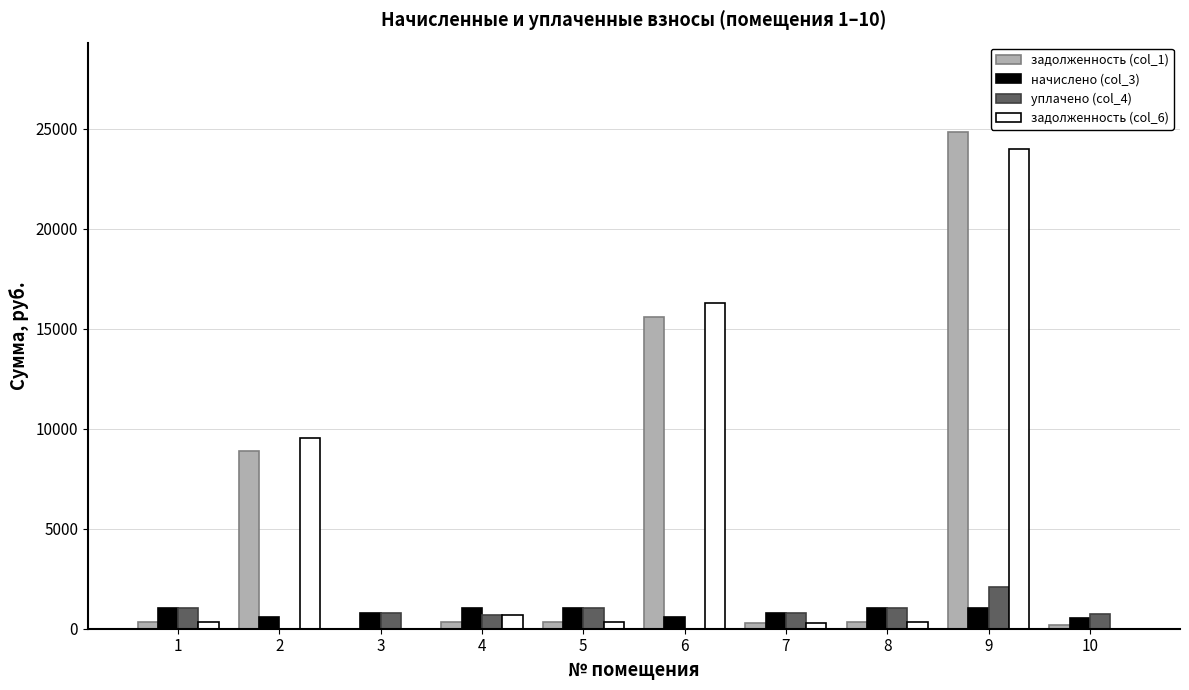

What is the maximum value shown in the chart?

24846.2